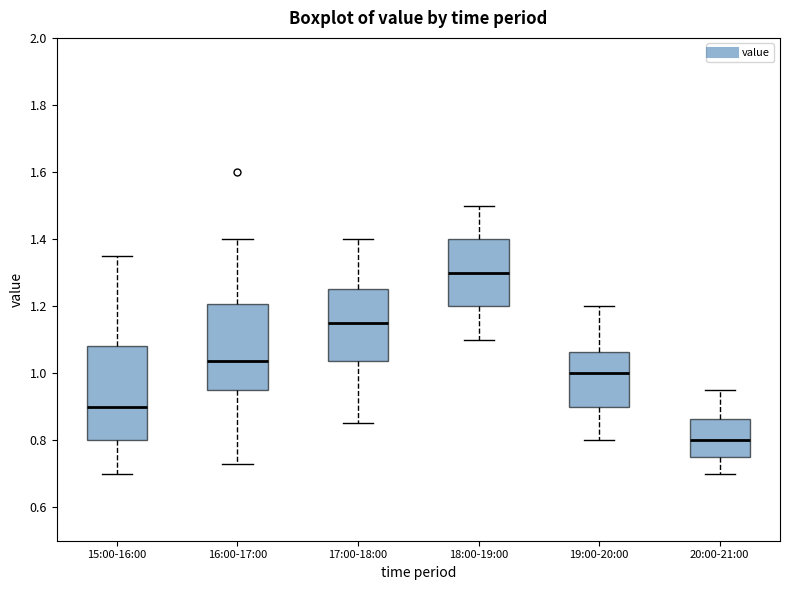

Which box has the lowest median line?

20:00-21:00